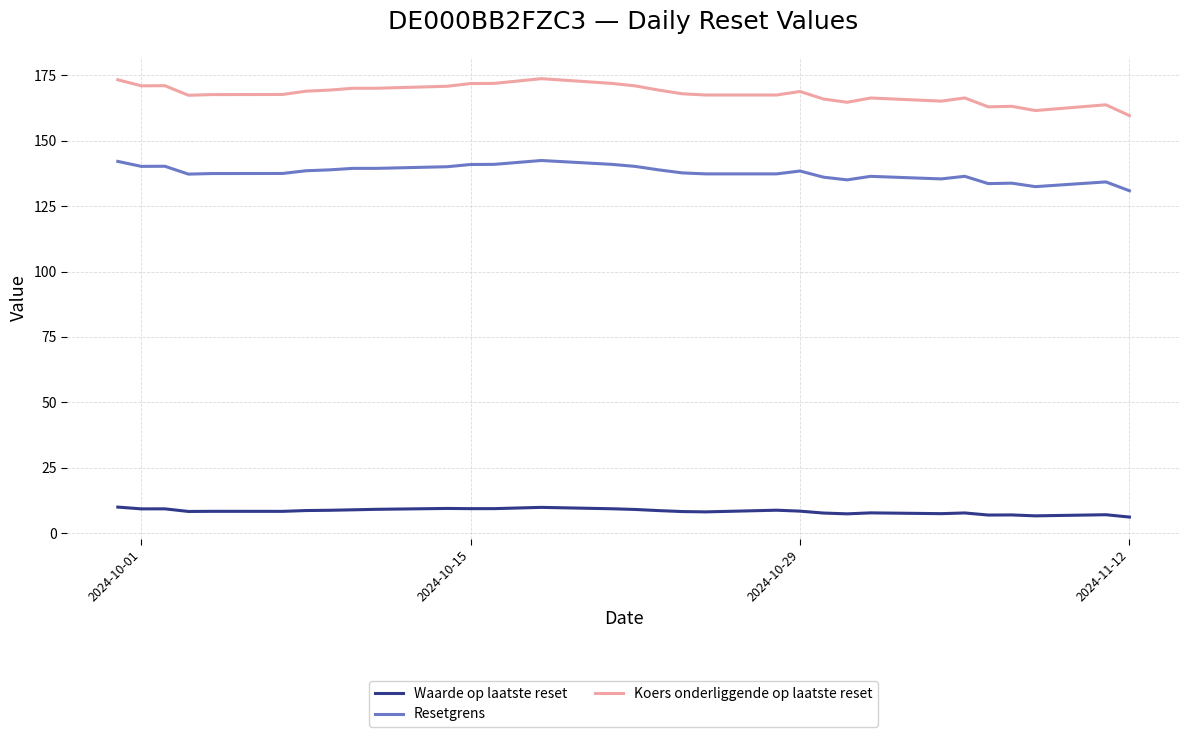

What is the maximum value shown in the chart?

173.7